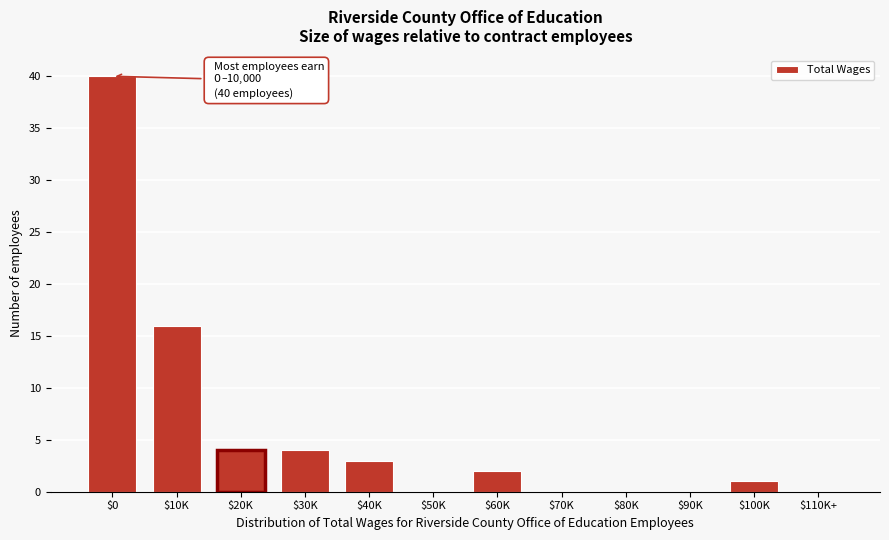

At which label is the value closest to 20?

$10K